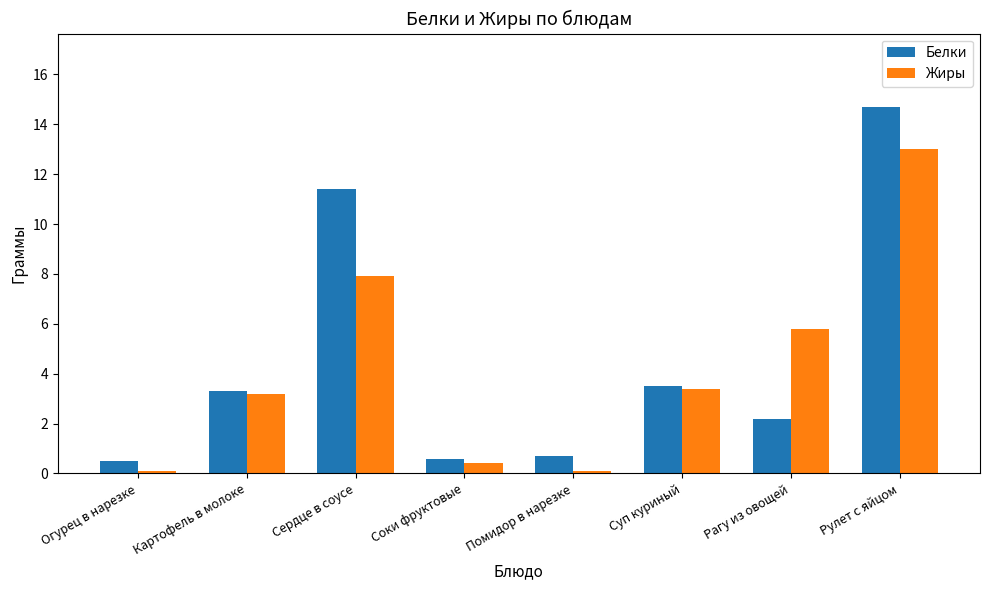

Rank the series by their maximum value, from highest to lowest.

Белки, Жиры